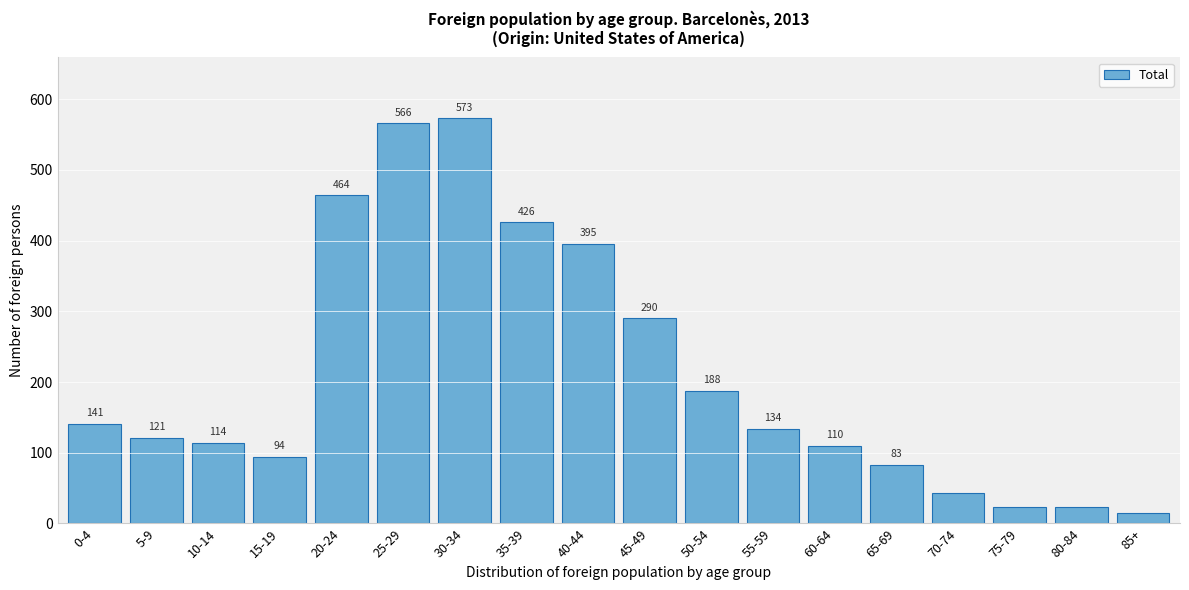

Reading left to right, list all the values displayed in this chart.

141	121	114	94	464	566	573	426	395	290	188	134	110	83	43	23	23	15